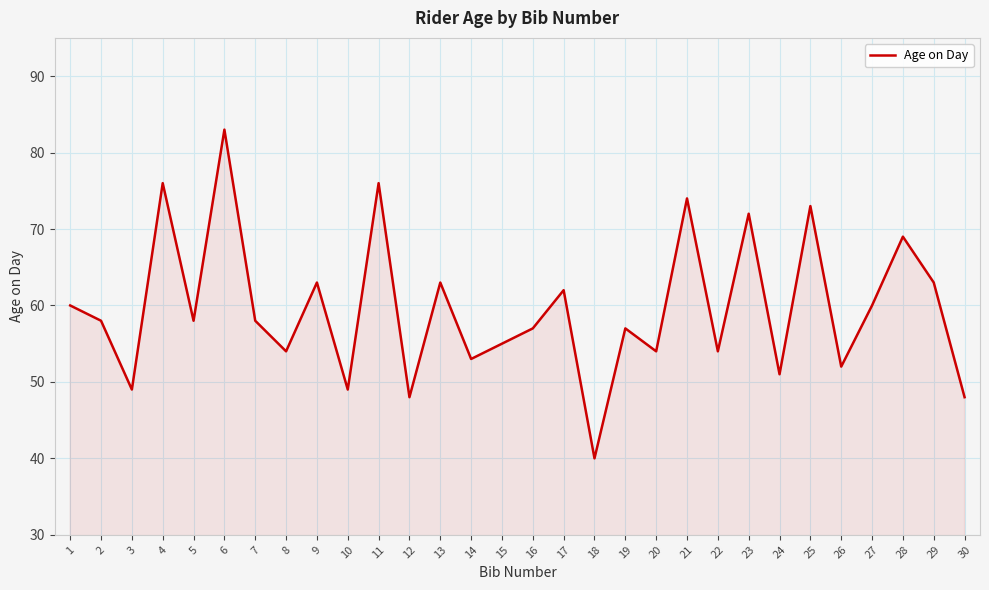

What is the maximum value shown in the chart?

83